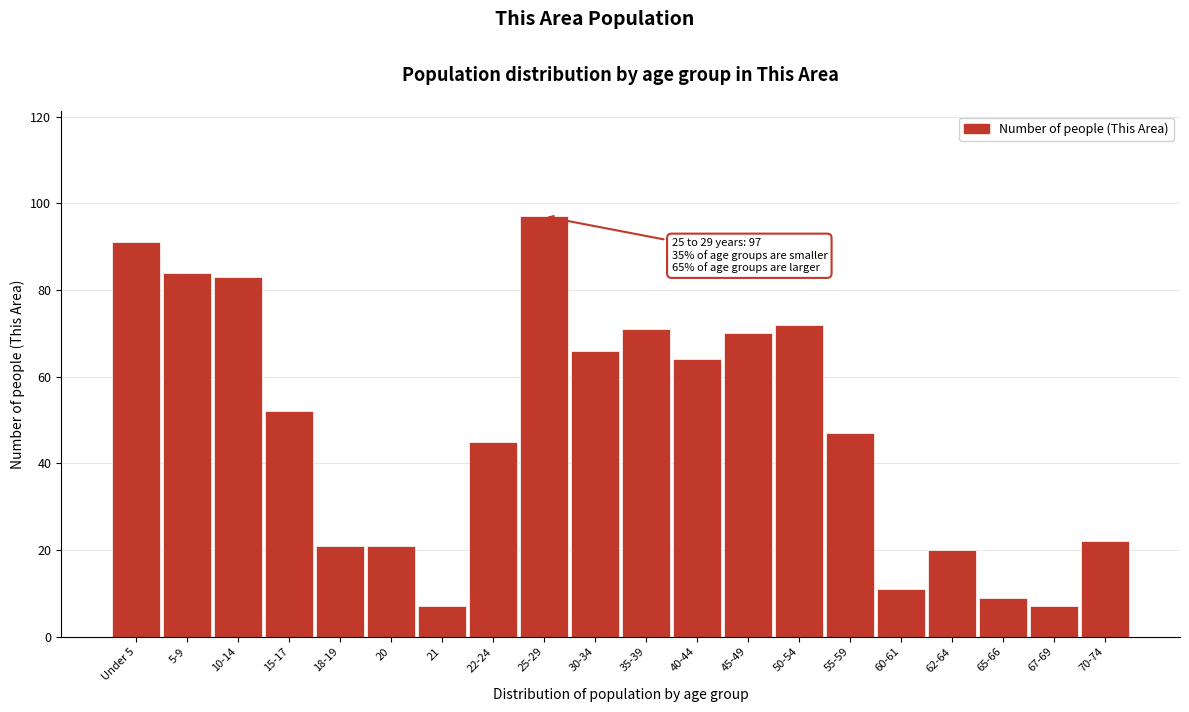

Reading right to left, list all the values displayed in this chart.

70-74=22	67-69=7	65-66=9	62-64=20	60-61=11	55-59=47	50-54=72	45-49=70	40-44=64	35-39=71	30-34=66	25-29=97	22-24=45	21=7	20=21	18-19=21	15-17=52	10-14=83	5-9=84	Under 5=91